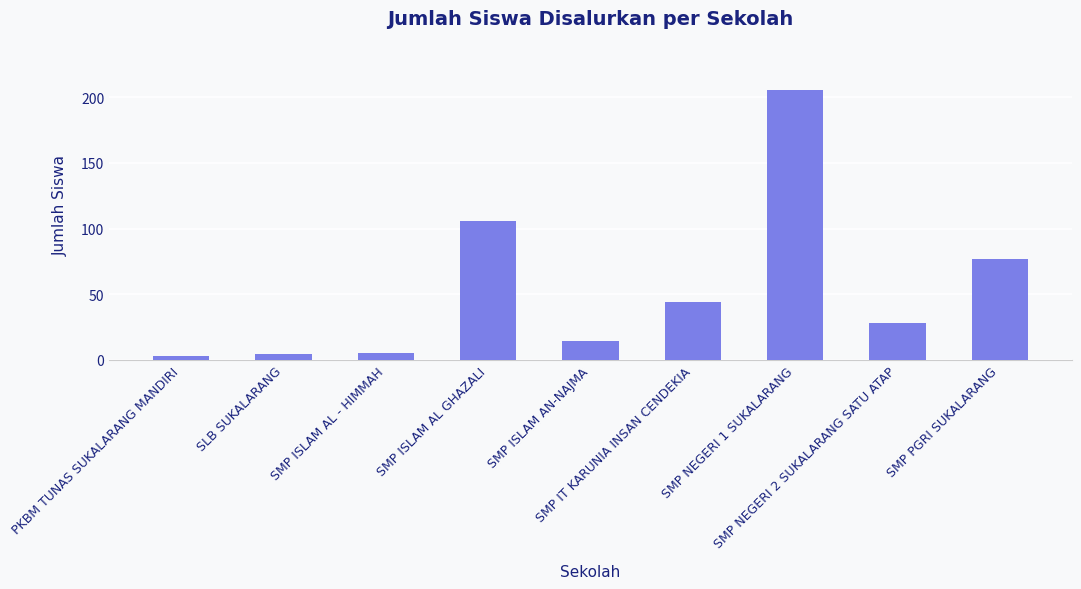

Reading left to right, list all the values displayed in this chart.

3	4	5	106	14	44	206	28	77